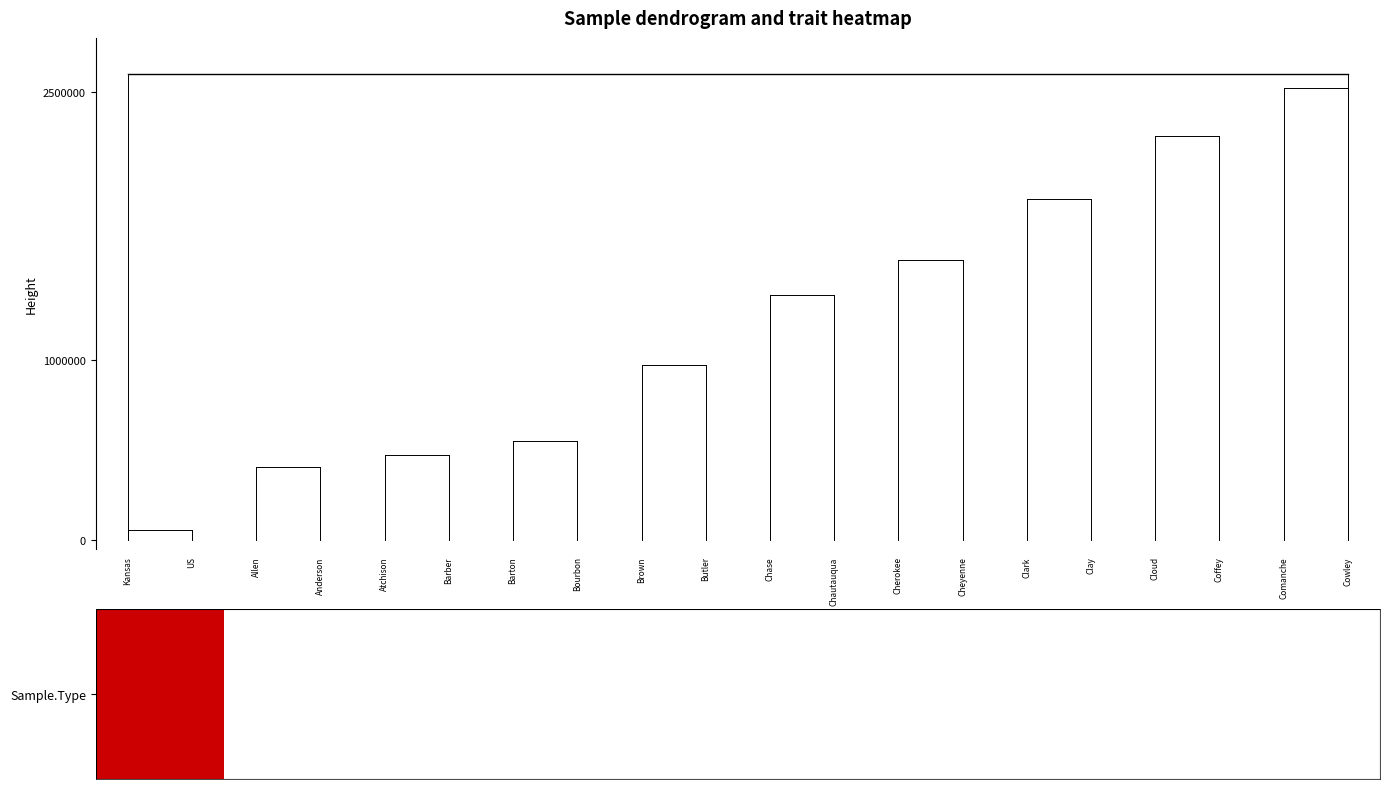

Reading left to right, what are all the values shown in this chart?

Kansas=1	US=1	Allen=0	Anderson=0	Atchison=0	Barber=0	Barton=0	Bourbon=0	Brown=0	Butler=0	Chase=0	Chautauqua=0	Cherokee=0	Cheyenne=0	Clark=0	Clay=0	Cloud=0	Coffey=0	Comanche=0	Cowley=0